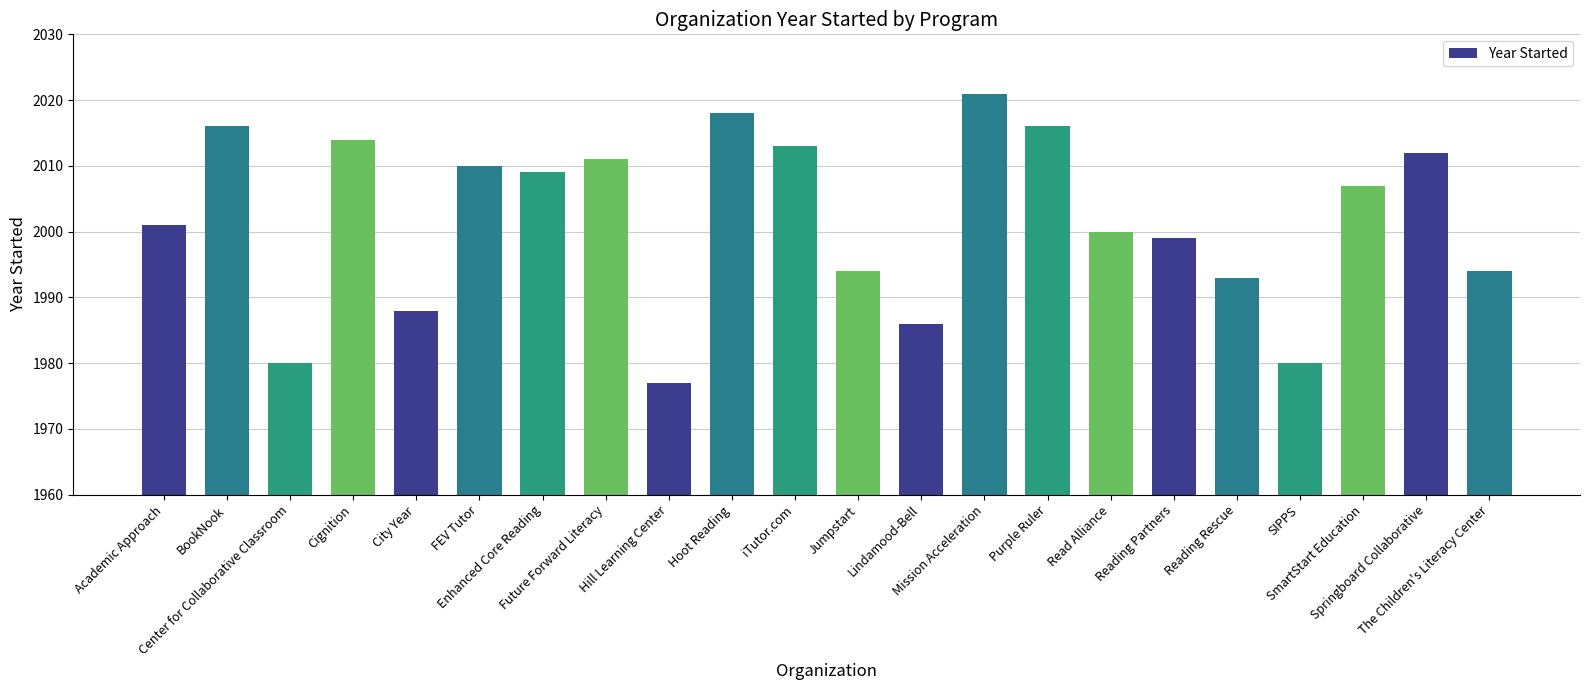

What is the minimum value shown in the chart?

1977